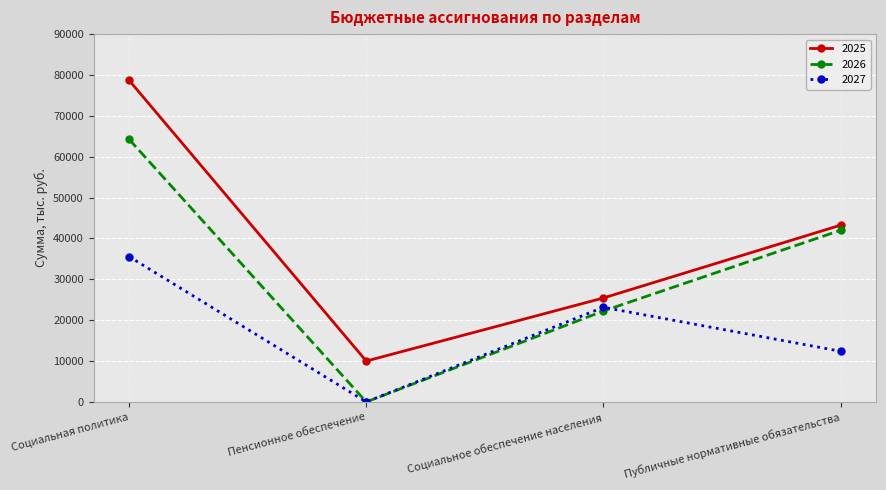

Read the 2027 value at Публичные нормативные обязательства.

12400.0